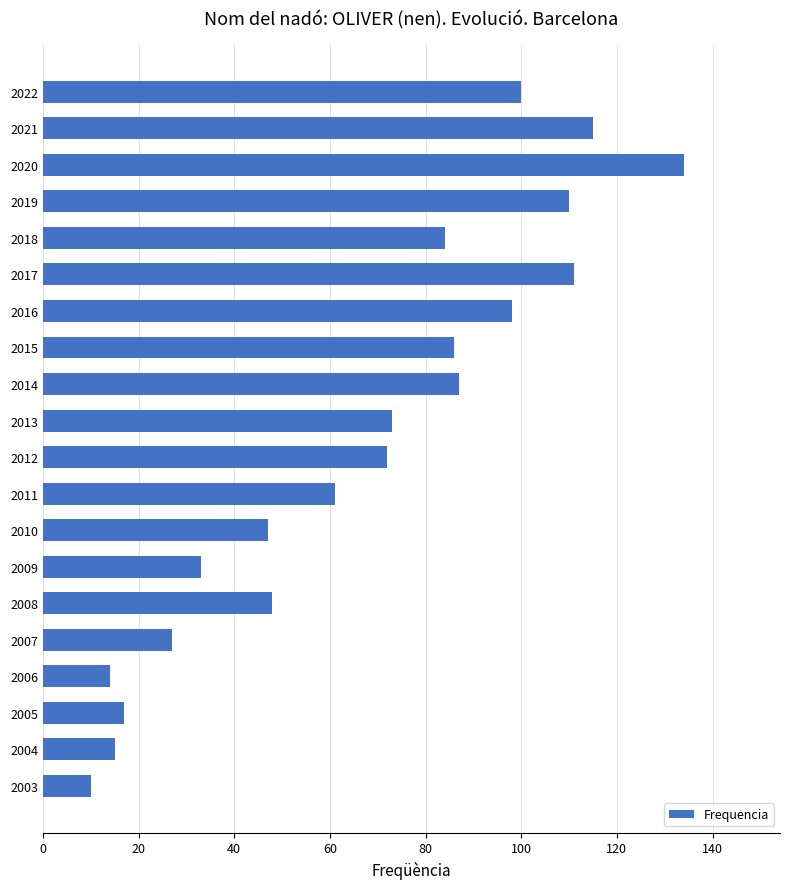

Are the bars horizontal?

Yes